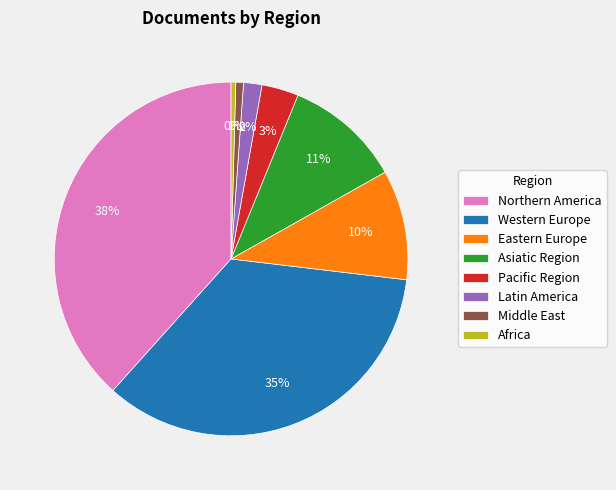

Which has a higher value, Africa or Northern America?

Northern America